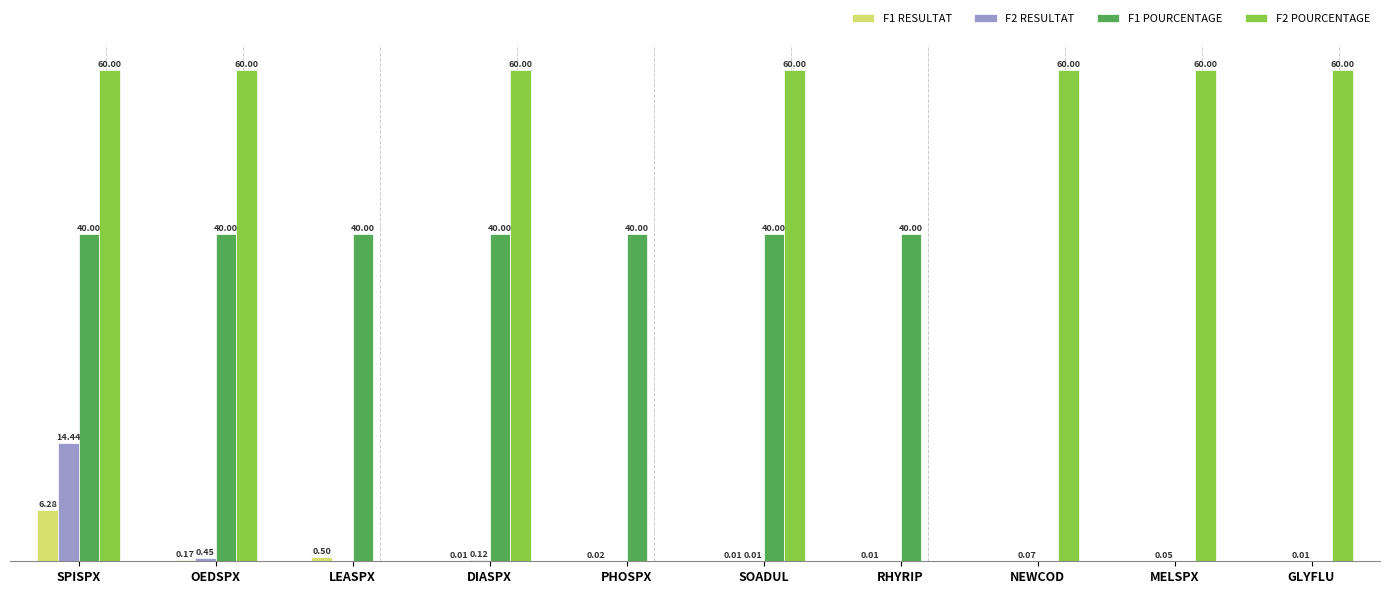

Where is F1 RESULTAT nearest to the value 3?

LEASPX